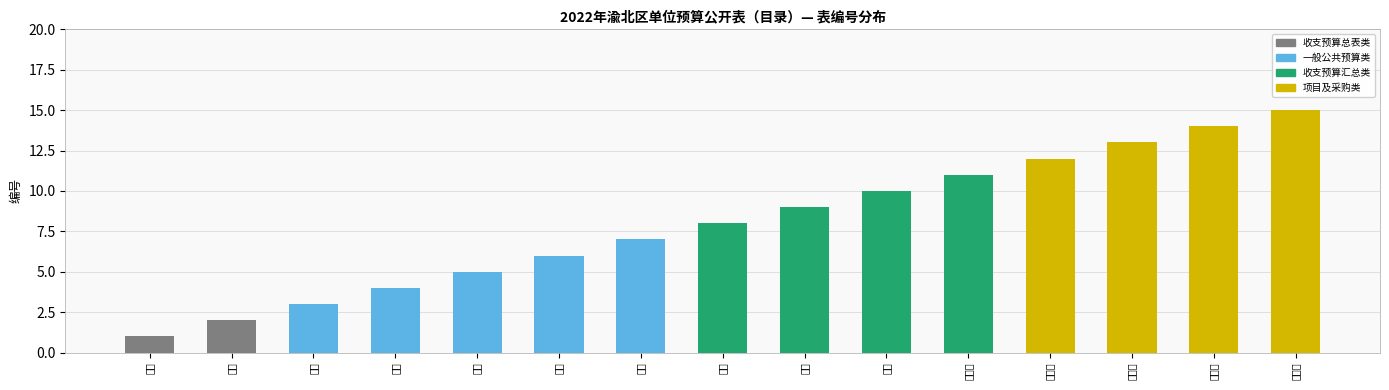

What is the ratio of the value at 表十五 to the value at 表八?

1.9